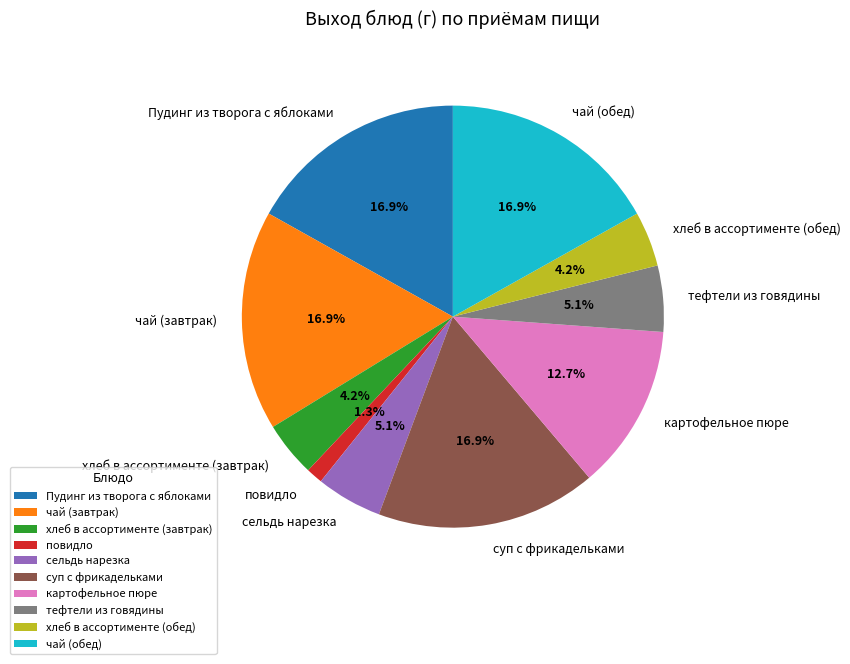

To the nearest percent, what portion does суп с фрикадельками represent?

17%